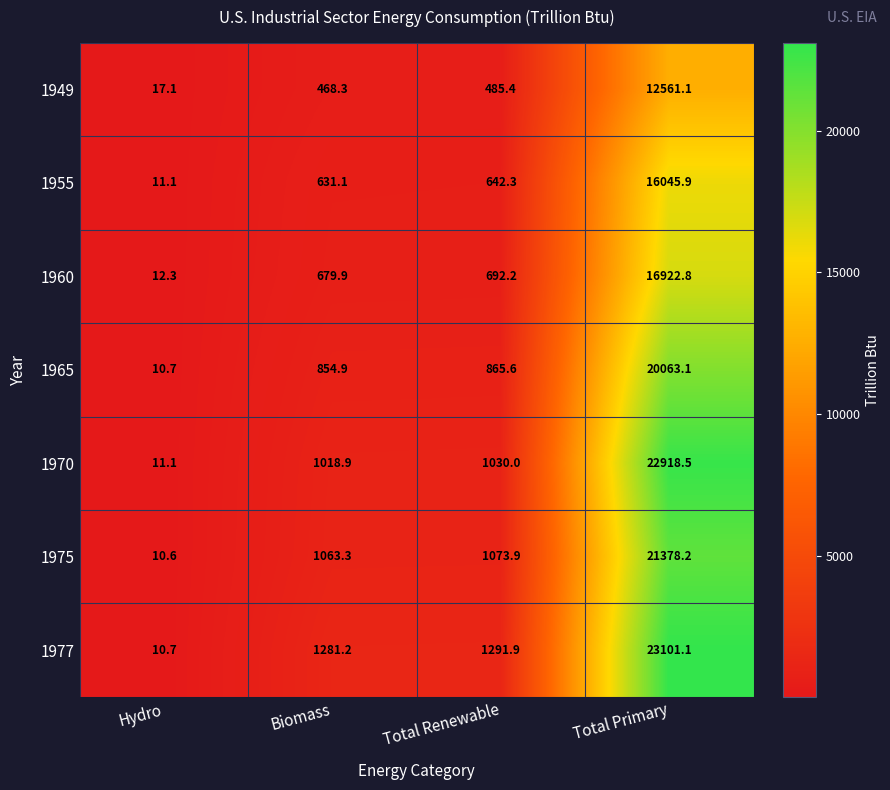

At which label is 1975 closest to 10694?

Total Renewable